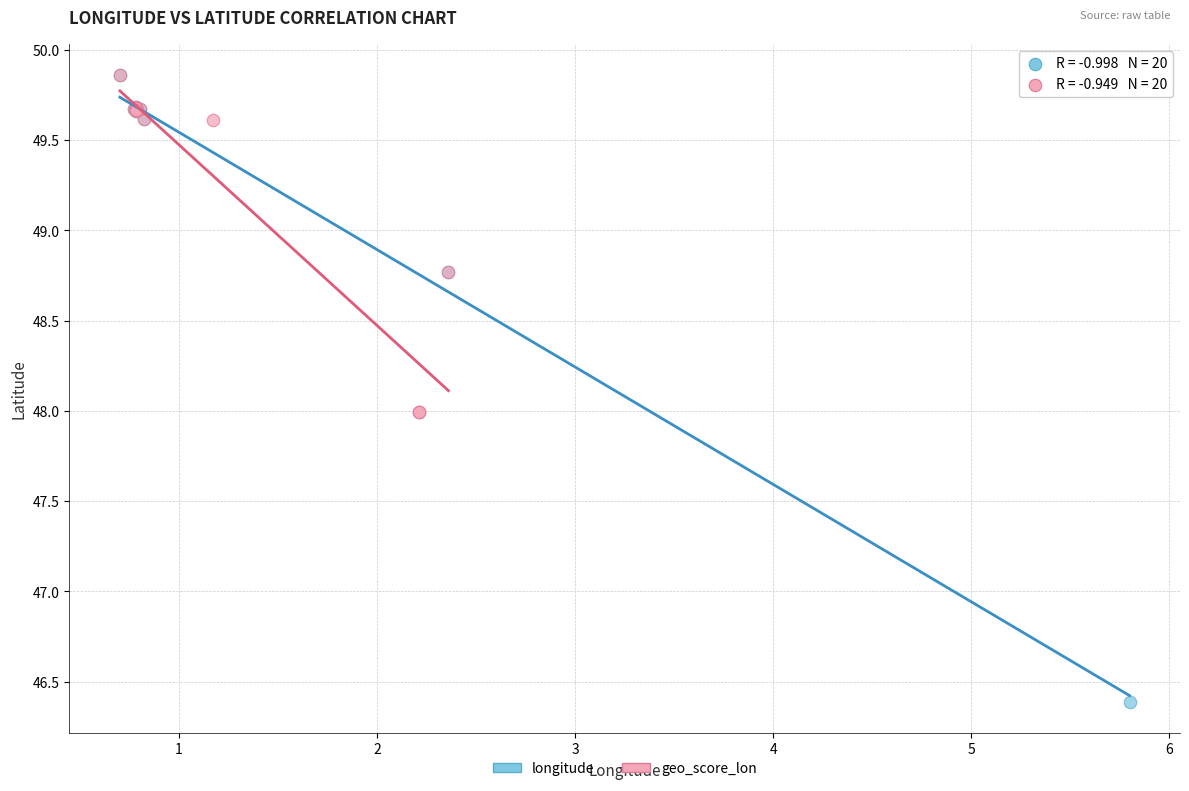

Which series has the largest Y range (max minus min)?

longitude